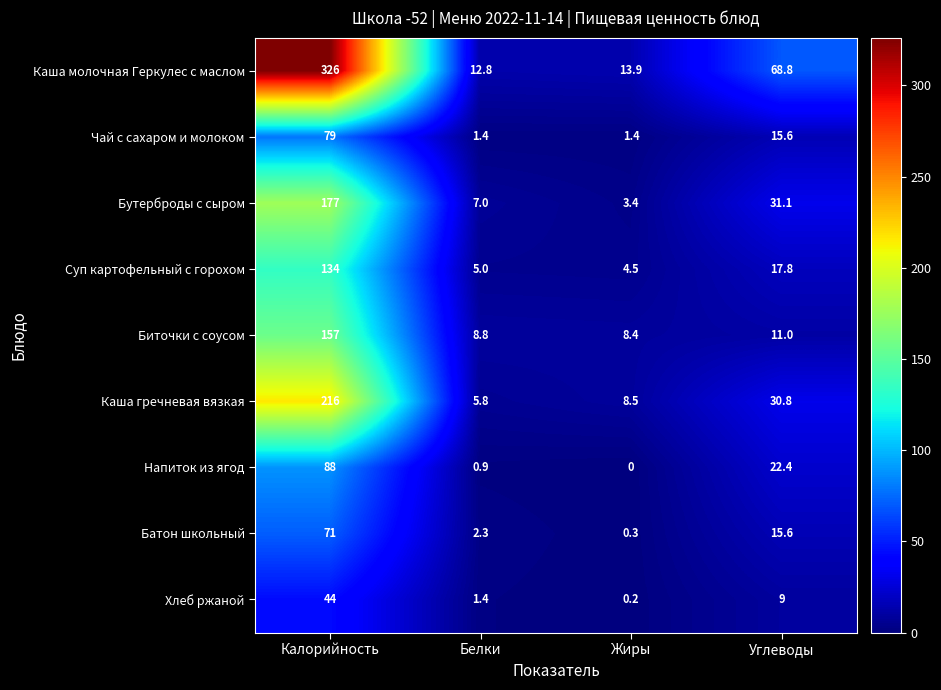

What is the maximum value shown in the chart?

326.0